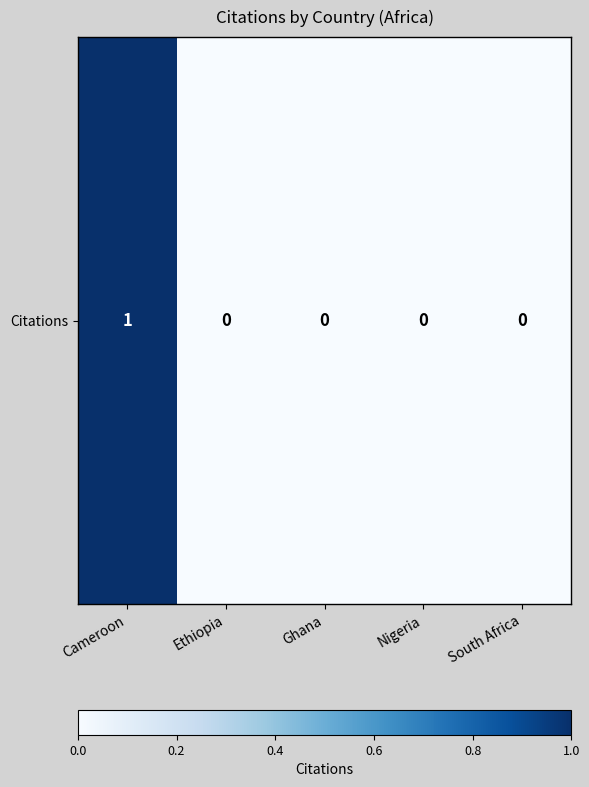

Reading right to left, what are all the values shown in this chart?

South Africa=0	Nigeria=0	Ghana=0	Ethiopia=0	Cameroon=1